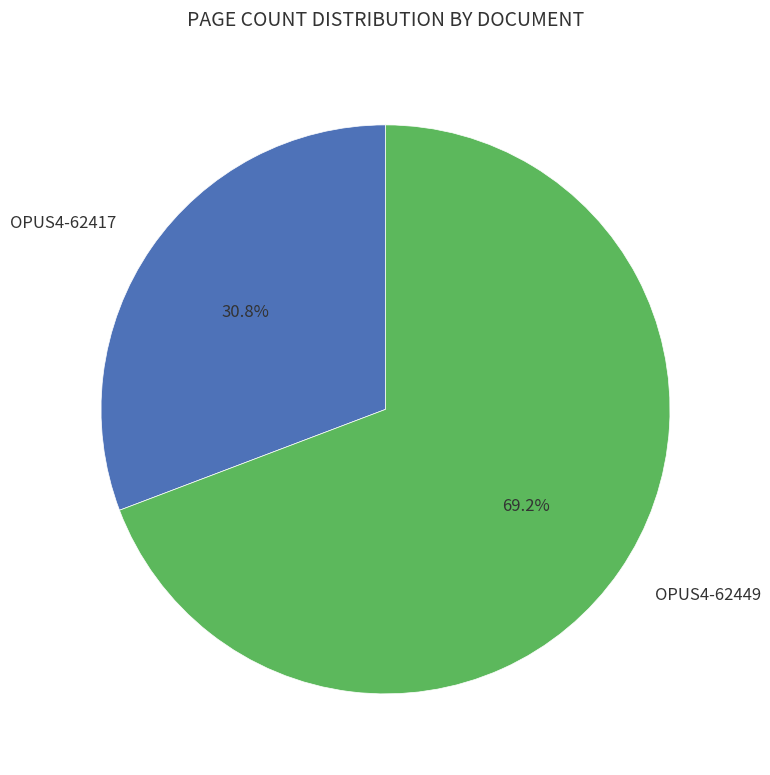

Is the sum of OPUS4-62449 and OPUS4-62417 greater than half?

Yes